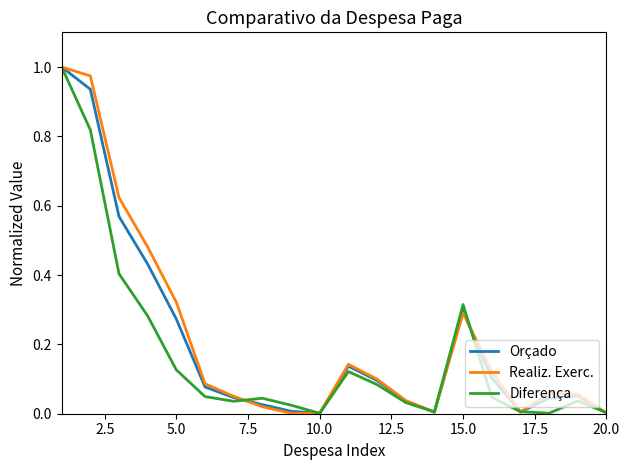

Is this an area chart (filled region under the line)?

No